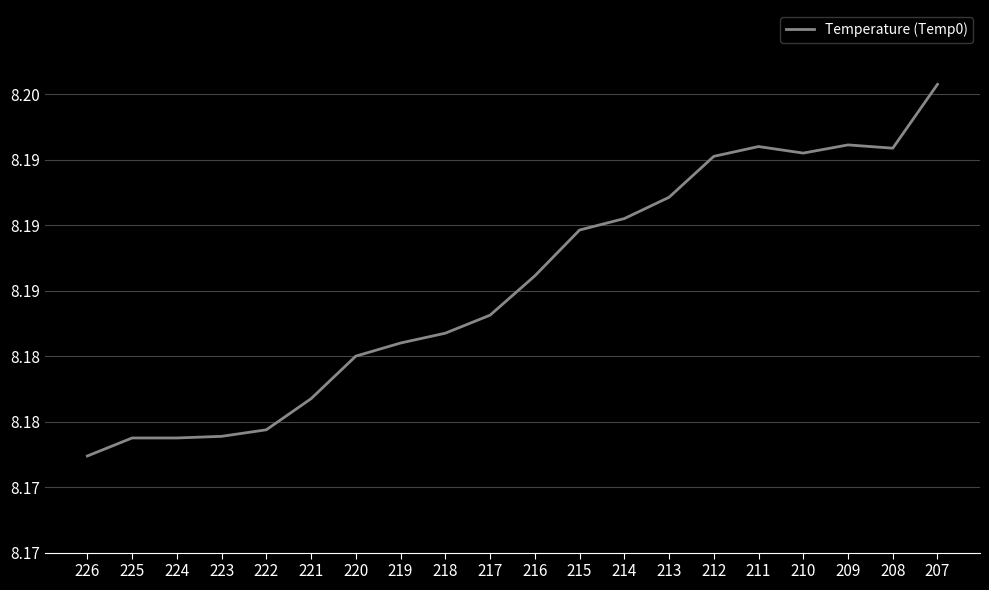

What is the value of the 5th point from the left?

8.2